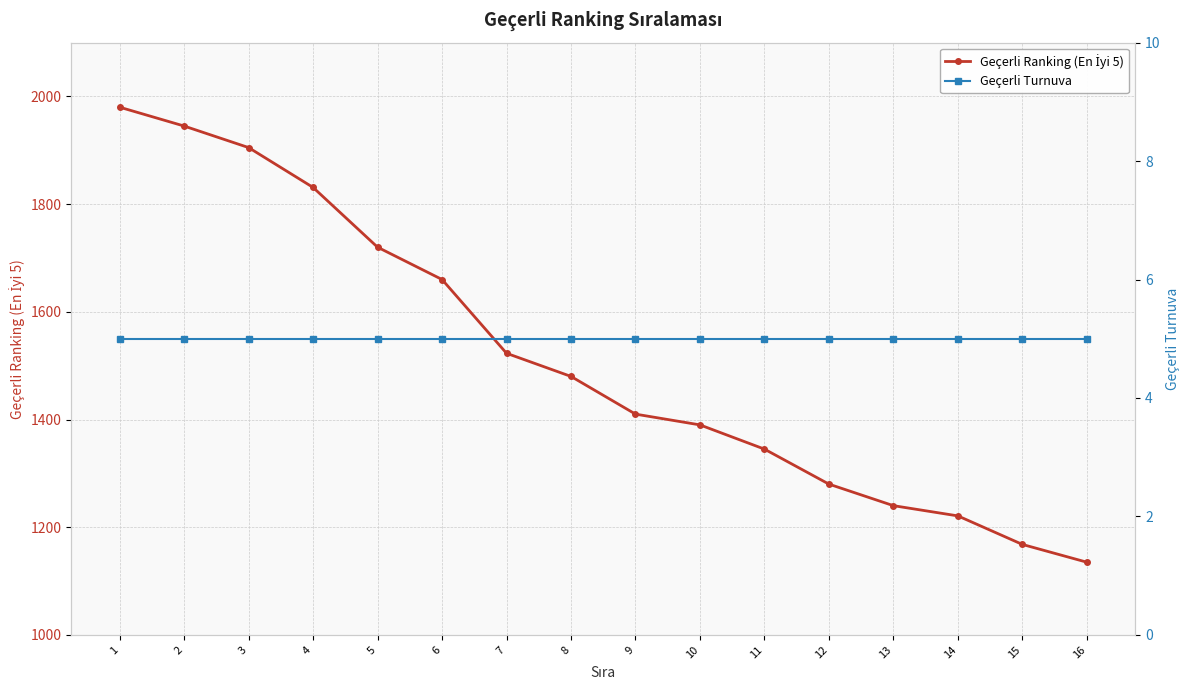

What is the value of the Geçerli Ranking (En İyi 5) point at the 14th from the left?

1221